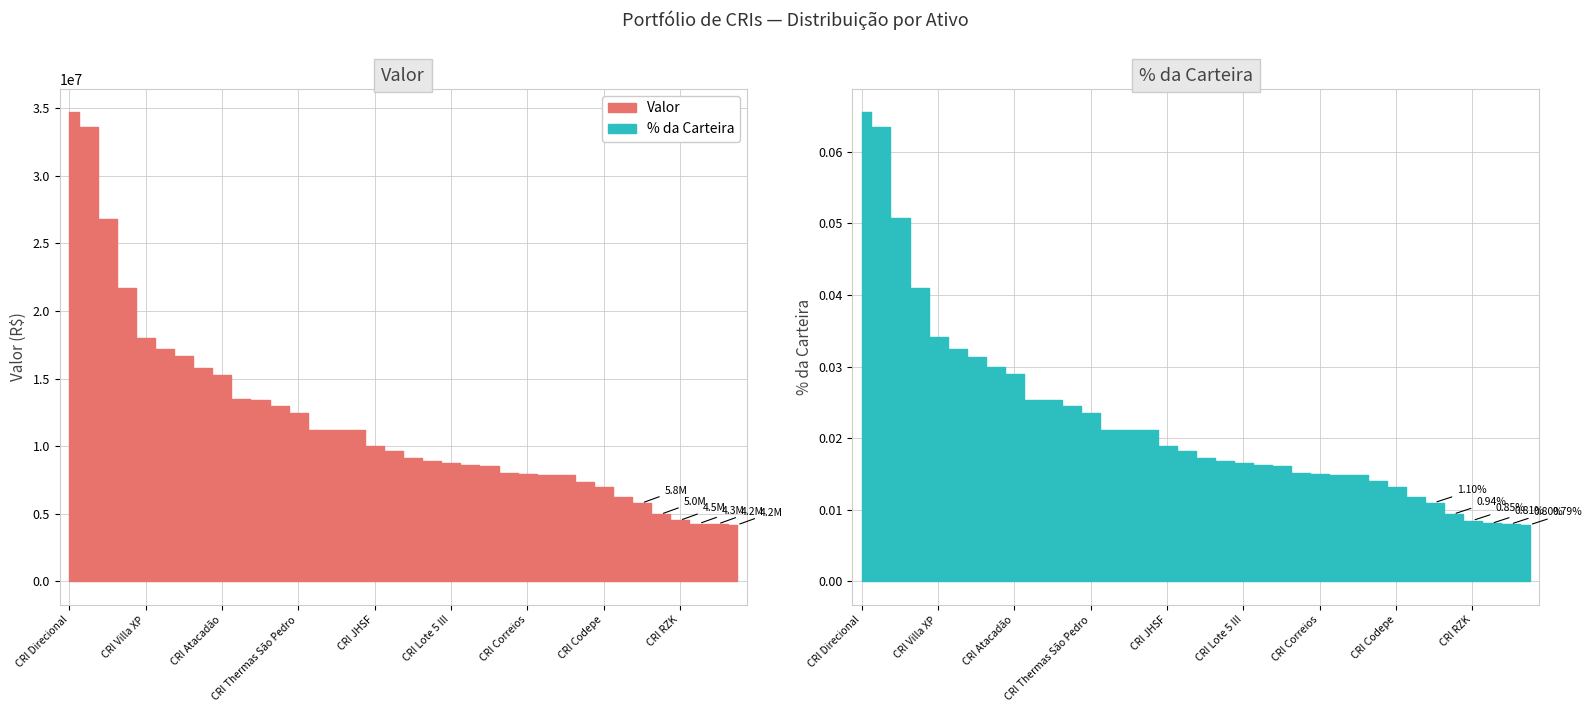

Reading left to right, extract all data points from this chart.

Valor: CRI Direcional=34692651.4	CRI Sendas=33615326.0	CRI Rede D'or VII=26826443.0	CRI Trisul=21691201.5	CRI Villa XP=18036683.8	CRI Eco Resort=17200449.1	CRI Vetor II=16641423.9	CRI PESA=15804012.8	CRI Atacadão=15301709.6	CRI Vitacon Sênior=13468792.4	CRI Zavit=13407875.1	CRI CASSOL=12951270.1	CRI Thermas São Pedro=12456399.4	CRI PHV=11230976.6	CRI Espaço Y=11200817.9	CRI Serra Zavi11=11197743.6	CRI JHSF=9992691.7	CRI CashMe=9652150.9	CRI GVI Sênior I=9150531.0	CRI Circuito das Compras=8896724.4	CRI Lote 5 III=8763511.7	CRI WAM=8642366.1	CRI PHV II=8522540.2	CRI GPA=7984254.5	CRI Correios=7951503.8	CRI Alphaville=7868843.2	CRI Shopping Jaraguá do Sul=7865888.7	CRI Jardins dos Buritis=7387142.0	CRI Codepe=6999695.8	CRI Montanini=6265748.0	CRI Casa & Vídeo=5796712.2	CRI Kroton=4967880.8	CRI RZK=4514482.6	CRI Pinheiro de Sá 2ª=4271972.2	CRI Artenge=4249047.8	CRI Pinheiro de Sá 1ª=4178084.3
% da Carteira: CRI Direcional=0.1	CRI Sendas=0.1	CRI Rede D'or VII=0.1	CRI Trisul=0.0	CRI Villa XP=0.0	CRI Eco Resort=0.0	CRI Vetor II=0.0	CRI PESA=0.0	CRI Atacadão=0.0	CRI Vitacon Sênior=0.0	CRI Zavit=0.0	CRI CASSOL=0.0	CRI Thermas São Pedro=0.0	CRI PHV=0.0	CRI Espaço Y=0.0	CRI Serra Zavi11=0.0	CRI JHSF=0.0	CRI CashMe=0.0	CRI GVI Sênior I=0.0	CRI Circuito das Compras=0.0	CRI Lote 5 III=0.0	CRI WAM=0.0	CRI PHV II=0.0	CRI GPA=0.0	CRI Correios=0.0	CRI Alphaville=0.0	CRI Shopping Jaraguá do Sul=0.0	CRI Jardins dos Buritis=0.0	CRI Codepe=0.0	CRI Montanini=0.0	CRI Casa & Vídeo=0.0	CRI Kroton=0.0	CRI RZK=0.0	CRI Pinheiro de Sá 2ª=0.0	CRI Artenge=0.0	CRI Pinheiro de Sá 1ª=0.0